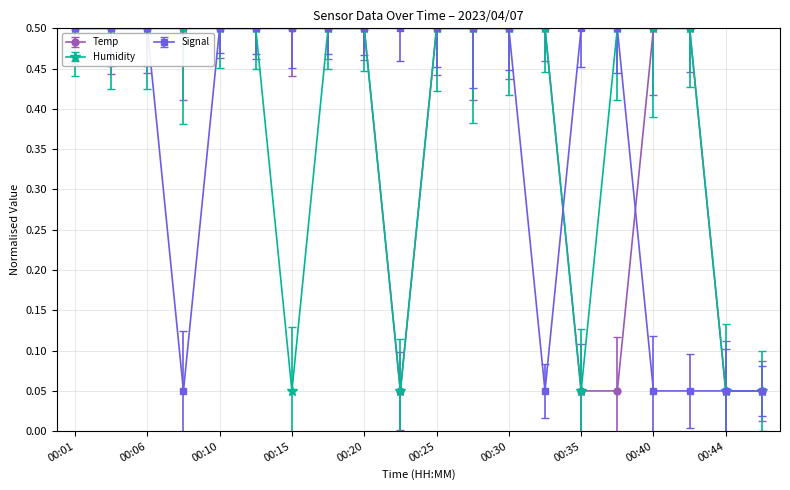

At how many categories does at least one series exceed 0?

20